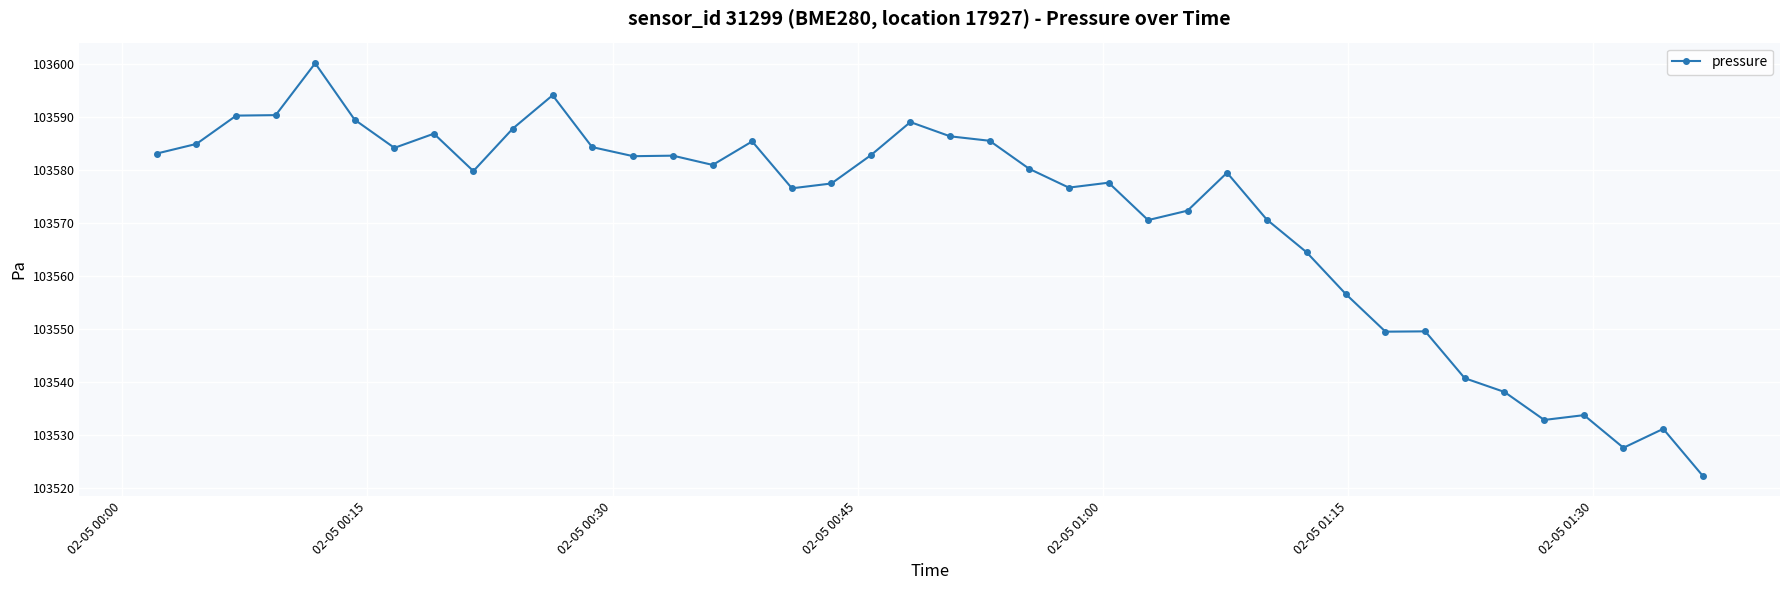

Does the chart display data point markers on the line(s)?

Yes